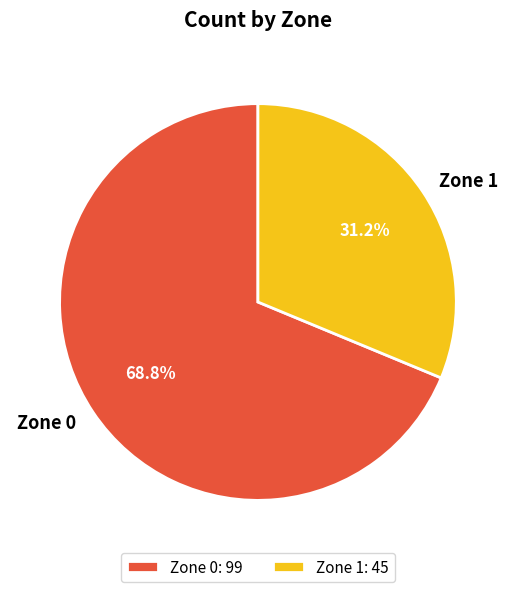

Between Zone 1 and Zone 0, which is larger?

Zone 0